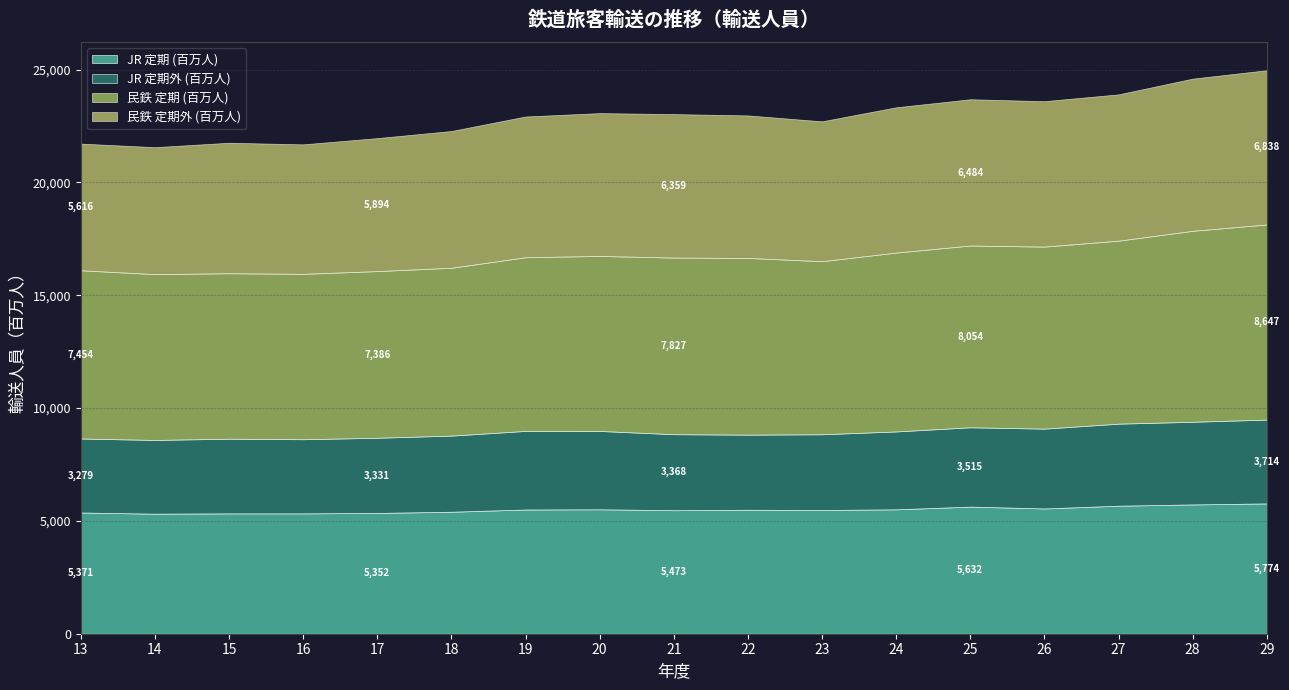

Which series has the widest spread of values?

民鉄 定期 (百万人)